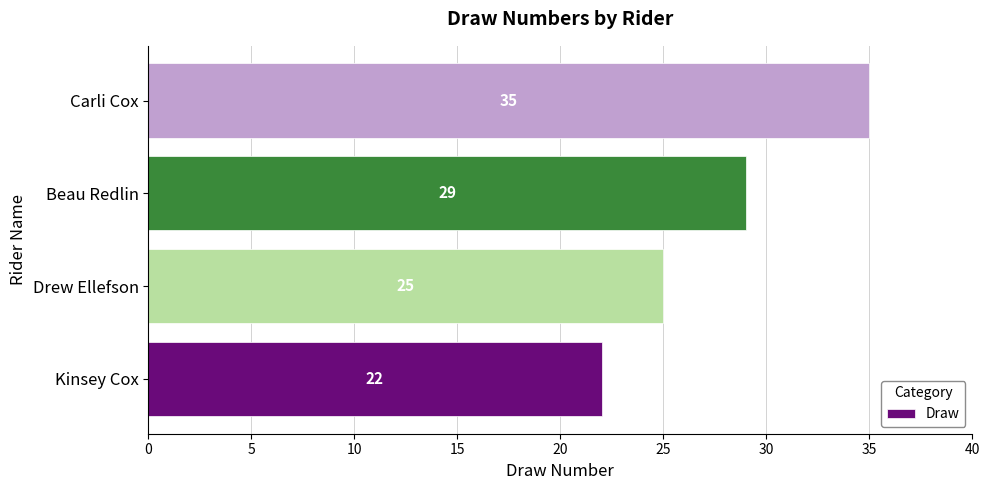

Where is the data nearest to the value 28?

Beau Redlin